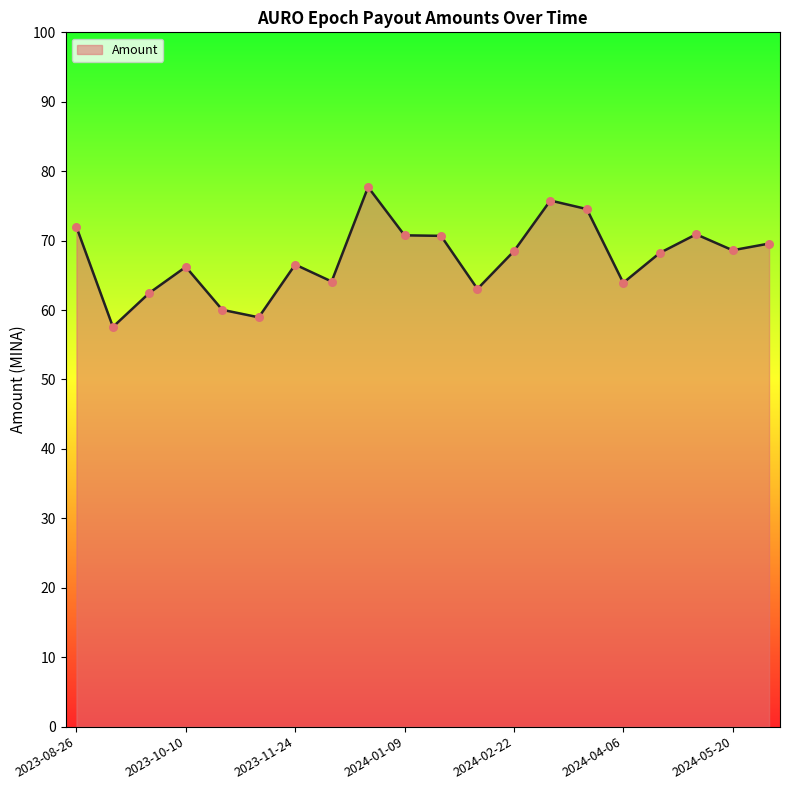

What is the difference between the maximum and minimum values?

20.1